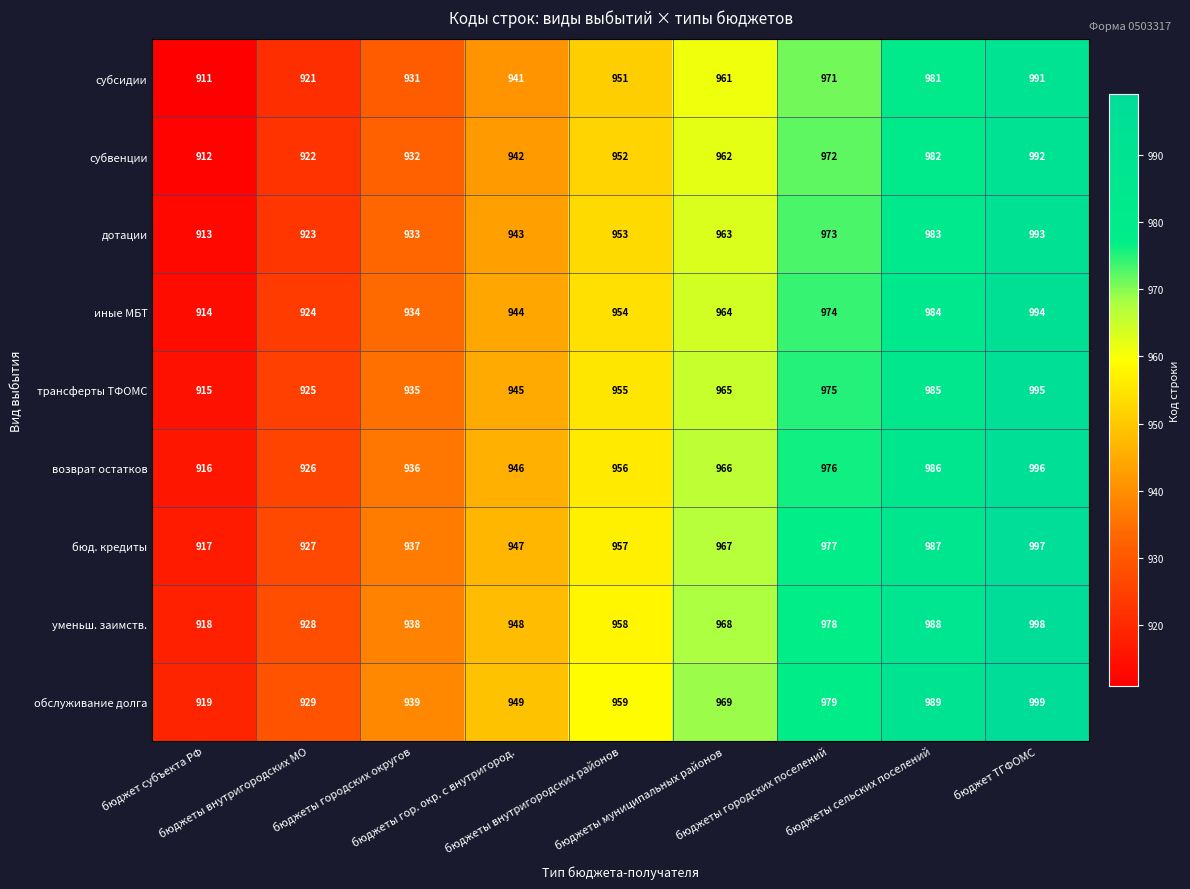

List the series in order of their peak value, highest first.

обслуживание долга, уменьш. заимств., бюд. кредиты, возврат остатков, трансферты ТФОМС, иные МБТ, дотации, субвенции, субсидии